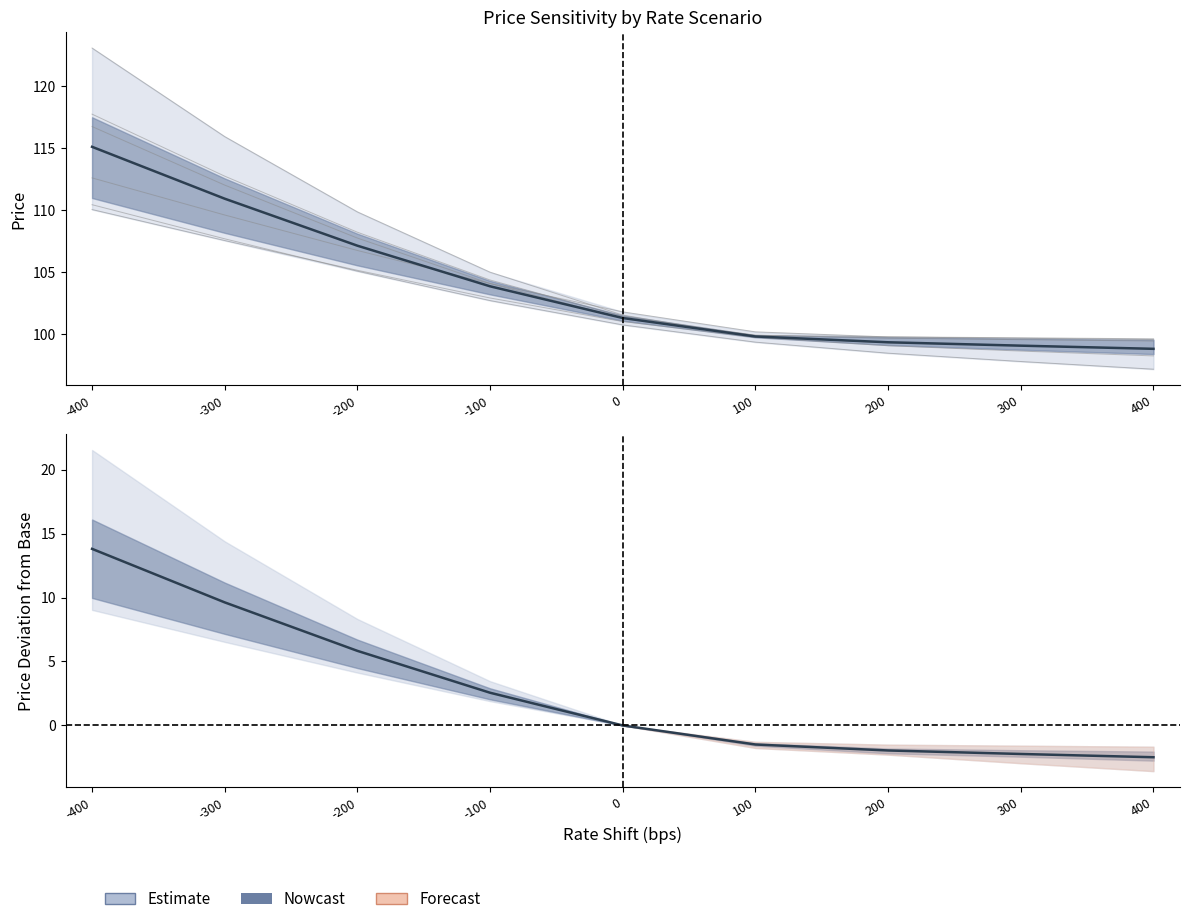

True or false: Row5_2028 has a value of 143.1 at 0.

False